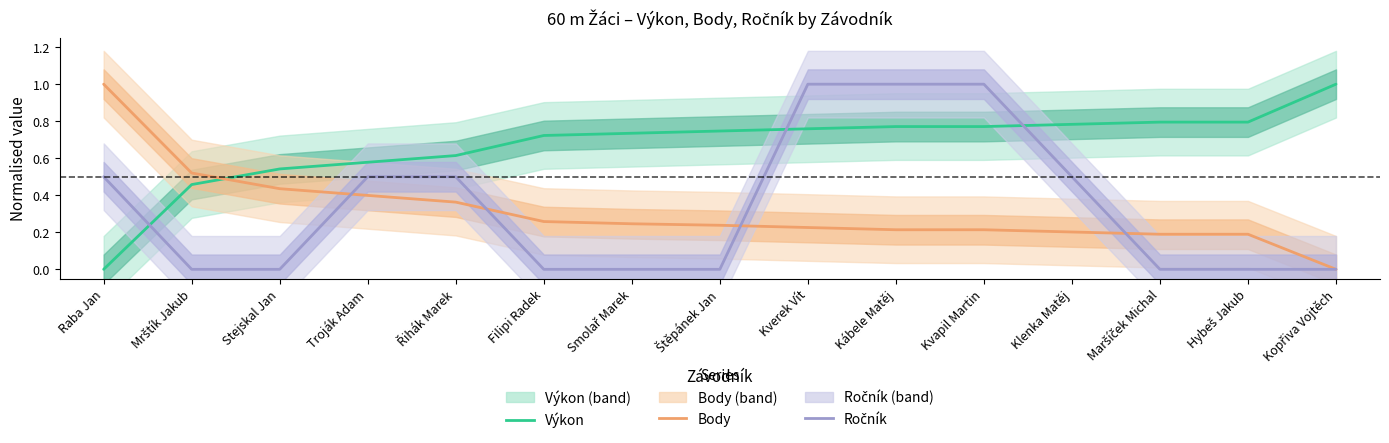

At how many categories does at least one series exceed 0?

15